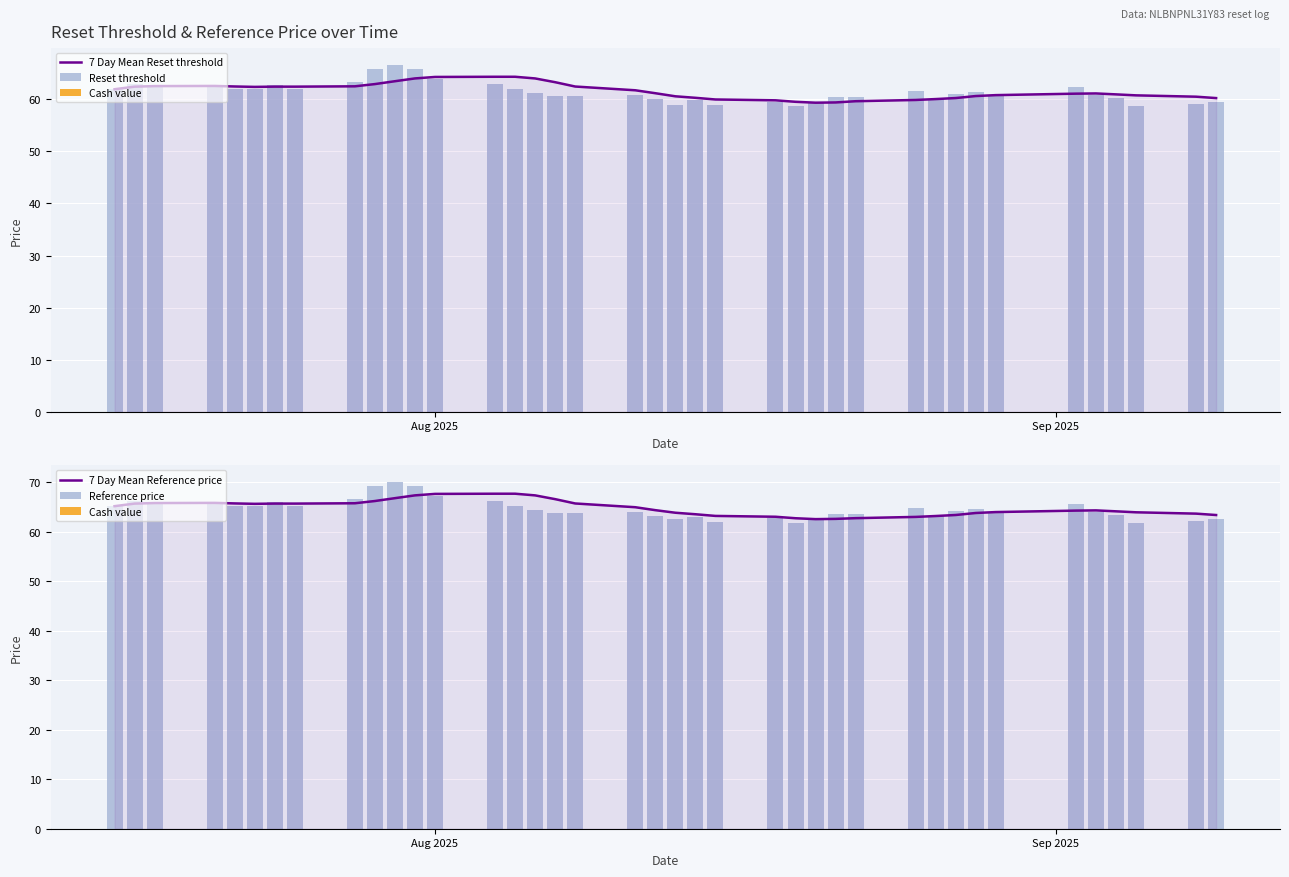

Reading right to left, what are all the values shown in this chart?

7 Day Mean Reset threshold: 60.2	60.5	60.8	60.9	61.1	61.1	60.8	60.6	60.2	60.0	59.9	59.6	59.4	59.3	59.5	59.8	60.0	60.3	60.6	61.2	61.7	62.4	63.3	64.0	64.3	64.3	64.3	64.0	63.5	62.9	62.5	62.4	62.4	62.4	62.5	62.6	62.5	62.4	61.9
Reset threshold: 59.5	59.1	58.8	60.3	60.8	62.3	60.8	61.4	60.9	60.1	61.6	60.5	60.3	59.6	58.7	59.6	58.9	59.9	58.8	60.0	60.8	60.7	60.7	61.1	61.9	63.0	64.0	65.8	66.5	65.8	63.4	61.9	62.7	62.0	62.0	62.7	62.7	62.9	61.9
Cash value: 0.0	0.0	0.0	0.0	0.0	0.0	0.0	0.0	0.0	0.0	0.0	0.0	0.0	0.0	0.0	0.0	0.0	0.0	0.0	0.0	0.0	0.0	0.0	0.0	0.0	0.0	0.0	0.0	0.0	0.0	0.0	0.0	0.0	0.0	0.0	0.0	0.0	0.0	0.0
7 Day Mean Reference price: 63.4	63.7	64.0	64.2	64.3	64.3	64.0	63.8	63.4	63.2	63.0	62.8	62.6	62.6	62.8	63.1	63.2	63.6	63.9	64.4	65.0	65.7	66.6	67.4	67.7	67.7	67.7	67.4	66.8	66.2	65.8	65.7	65.7	65.7	65.7	65.9	65.8	65.7	65.2
Reference price: 62.6	62.3	61.9	63.5	64.0	65.6	64.0	64.6	64.2	63.2	64.8	63.7	63.5	62.7	61.8	62.7	62.0	63.0	62.6	63.2	64.0	63.9	63.9	64.3	65.2	66.3	67.3	69.3	70.0	69.2	66.7	65.2	66.0	65.2	65.3	66.0	66.0	66.2	65.2